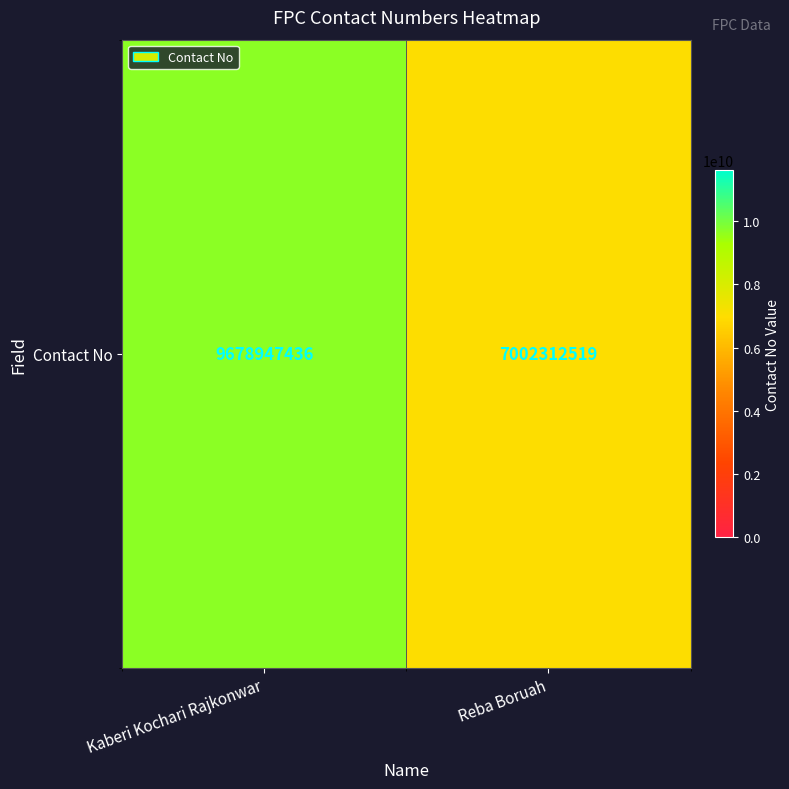

Where is the data nearest to the value 8340629977?

Reba Boruah